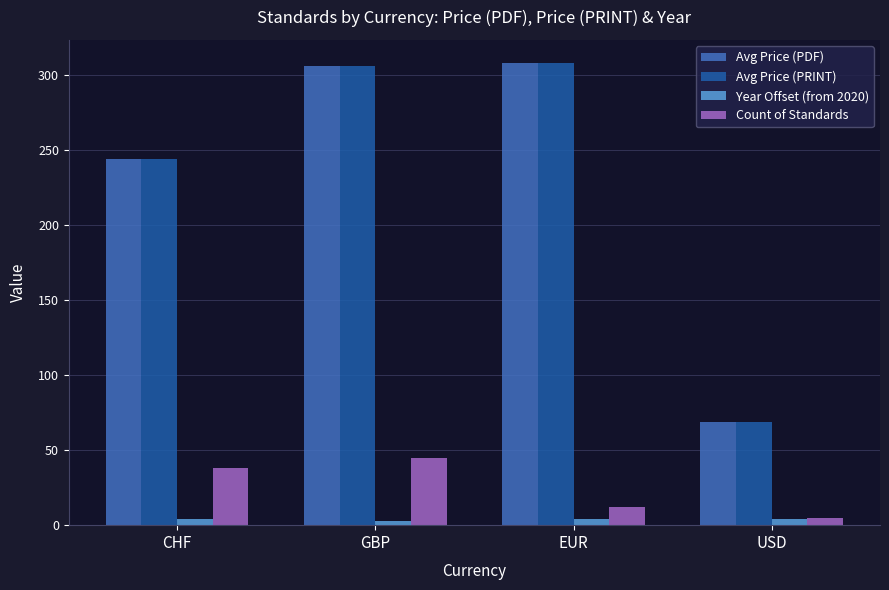

What value does the Count of Standards series have at EUR?

12.0